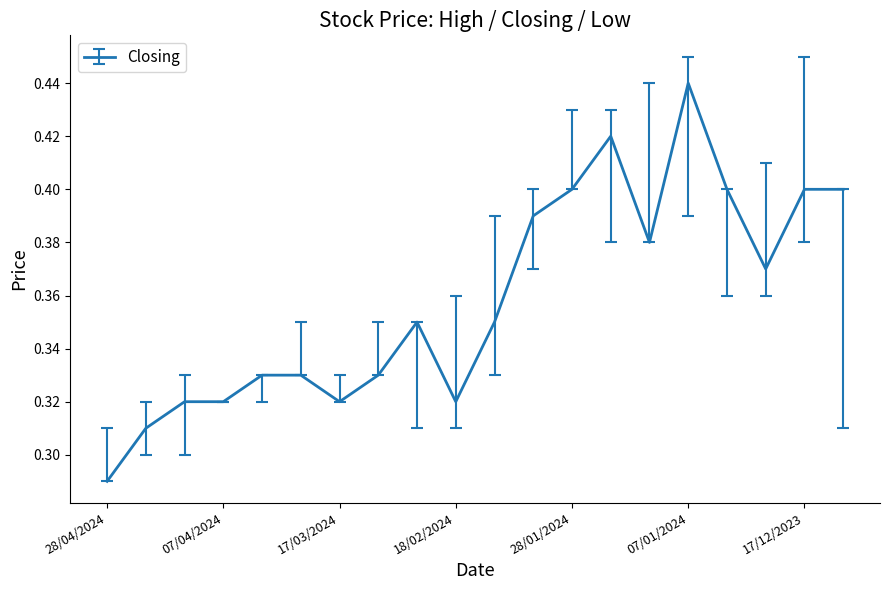

True or false: there are more than 1 points higher than both neighbors.

True